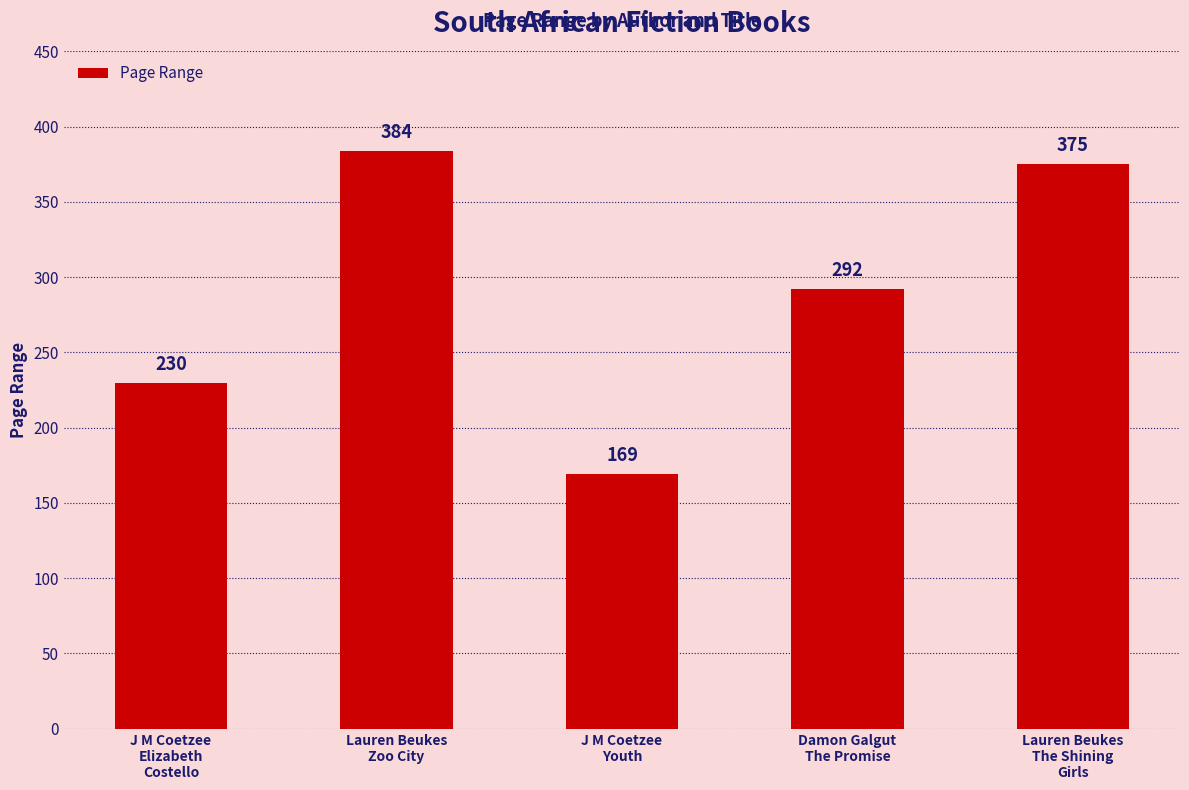

What position from the right is Damon Galgut
The Promise?

2